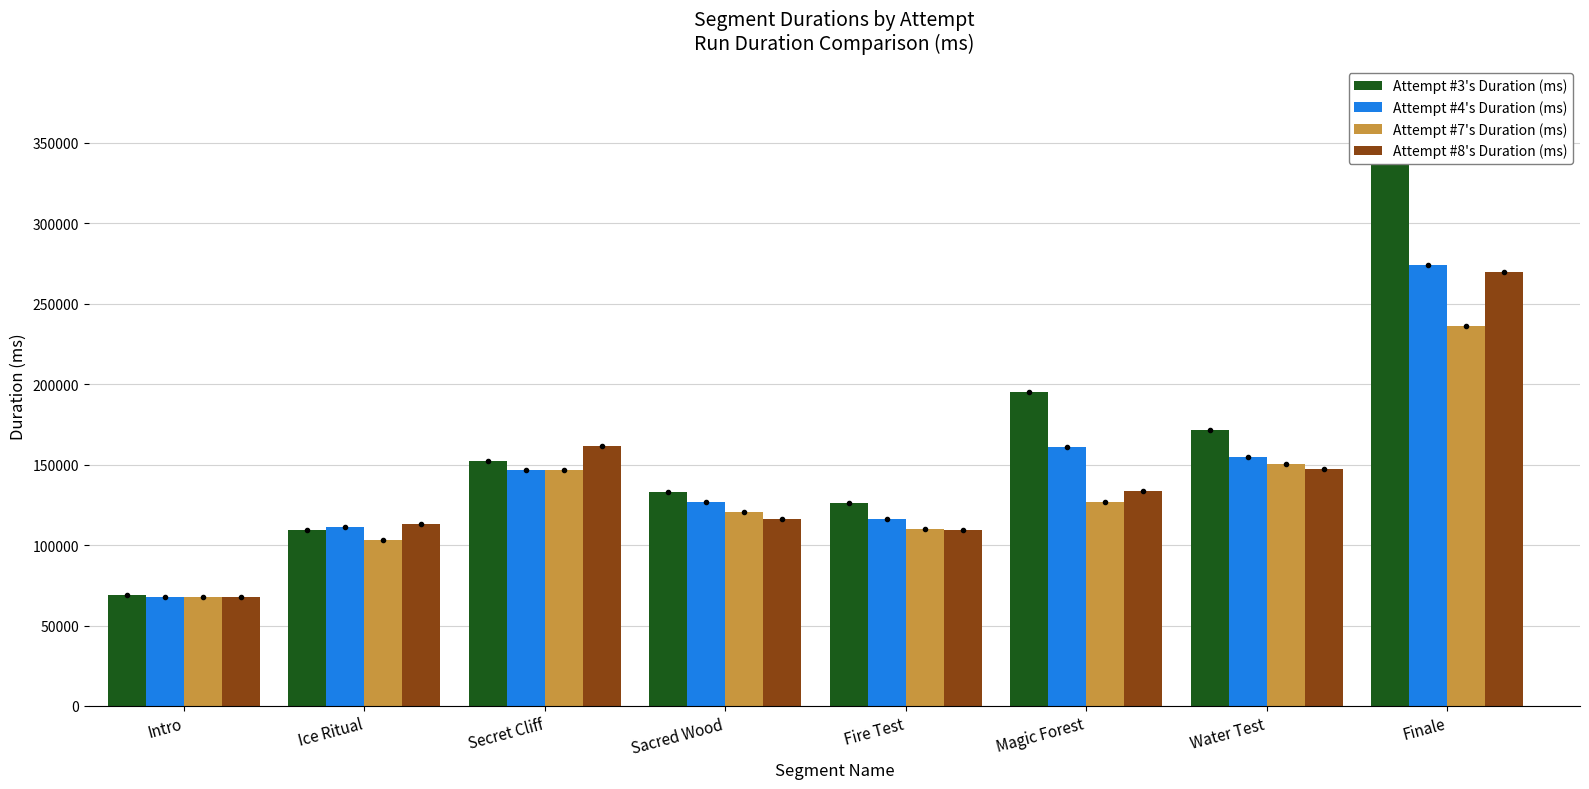

The Attempt #4's Duration (ms) series shows 126845 at Sacred Wood. True or false?

True